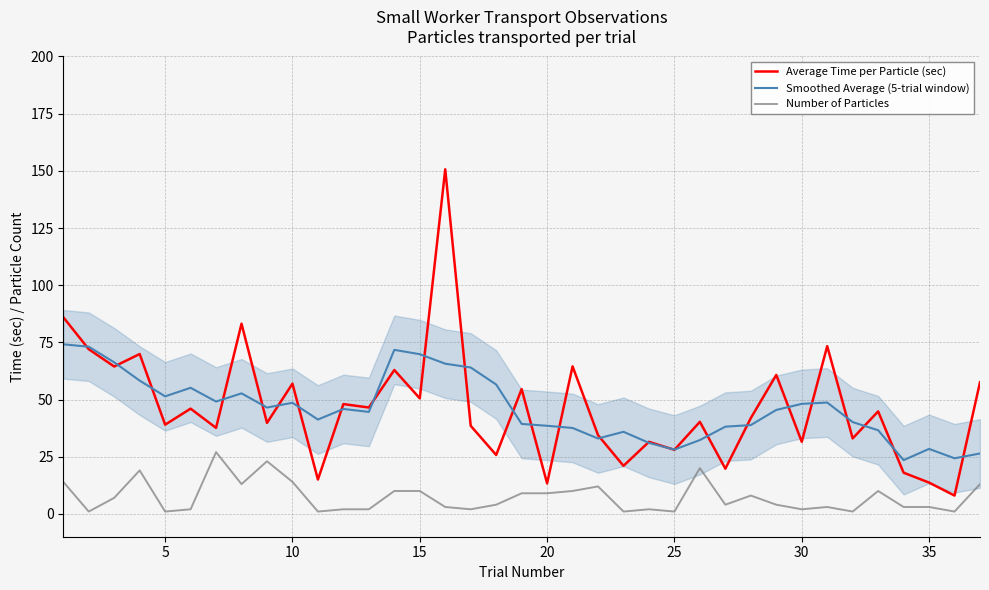

What is the minimum value for Average Time per Particle (sec)?

8.0